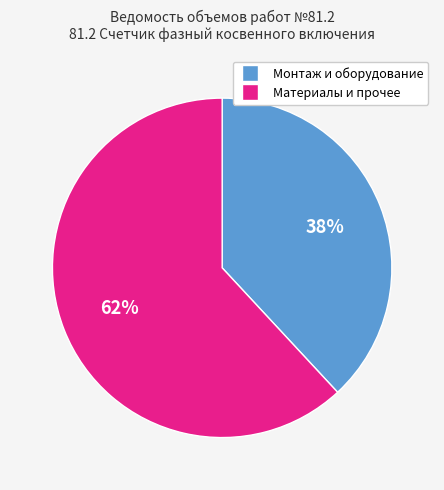

Count the number of slices in the pie.

2